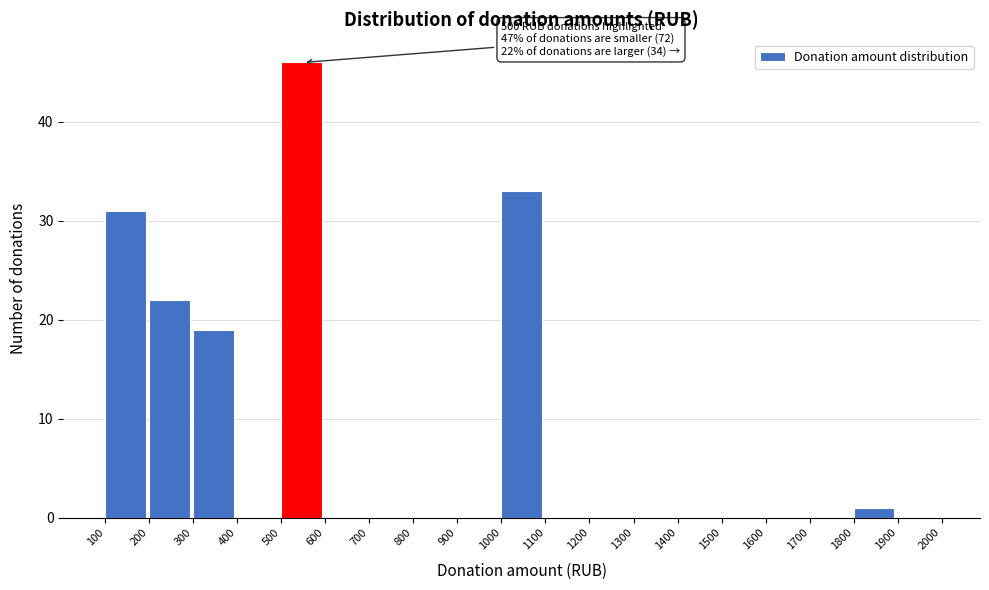

Over which range of the x-axis is the bar tallest?

500 to 600